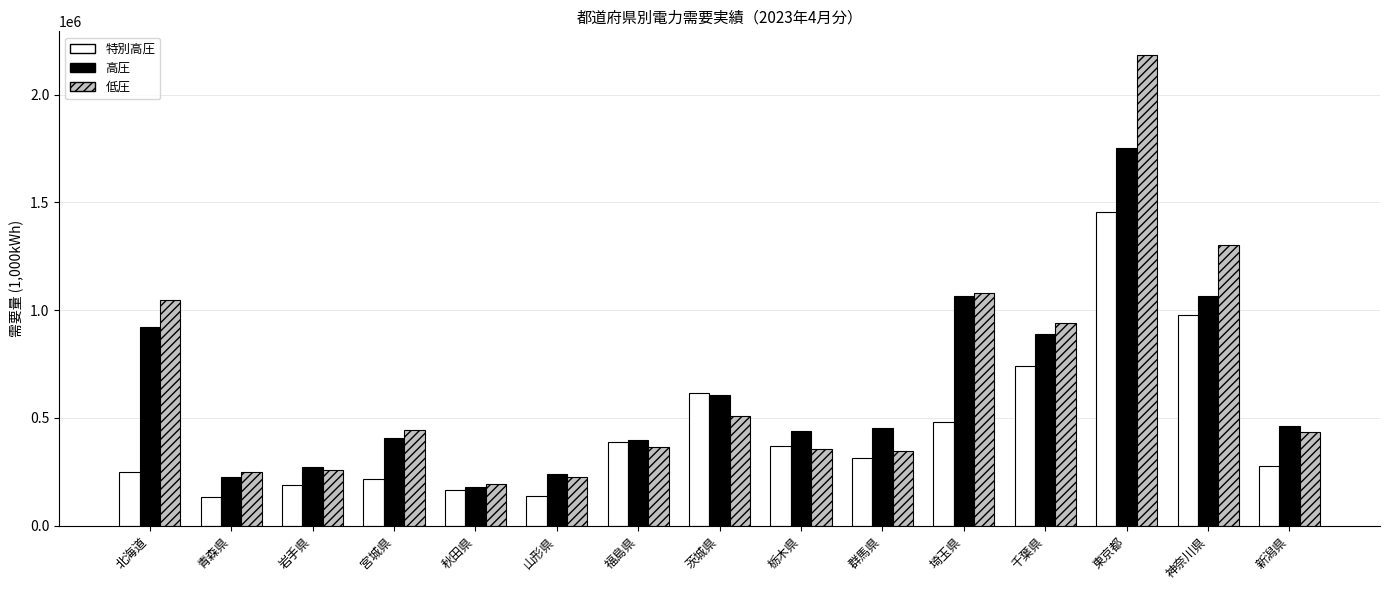

What is the value of the 特別高圧 bar at the 4th from the left?

214478.6